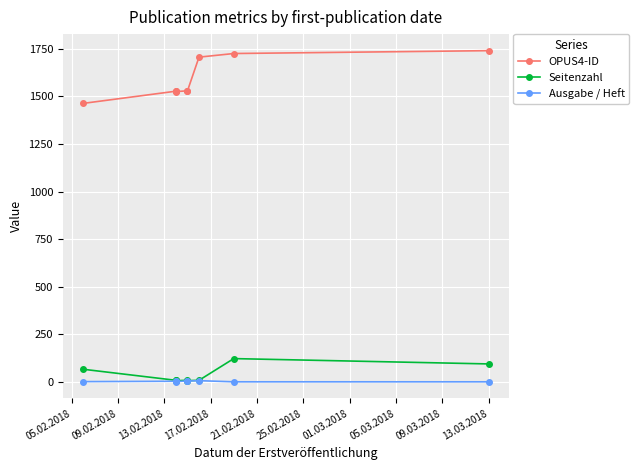

What is the difference between the second highest and minimum values in the Seitenzahl series?

88